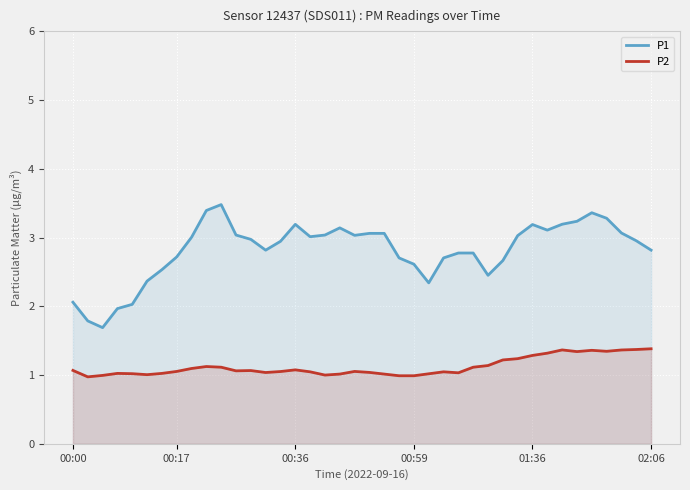

Where does the P2 series first go above 1?

00:00